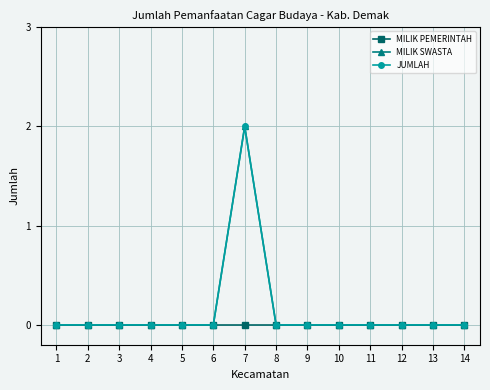

Reading left to right, what are all the values shown in this chart?

MILIK PEMERINTAH: 0	0	0	0	0	0	0	0	0	0	0	0	0	0
MILIK SWASTA: 0	0	0	0	0	0	2	0	0	0	0	0	0	0
JUMLAH: 0	0	0	0	0	0	2	0	0	0	0	0	0	0